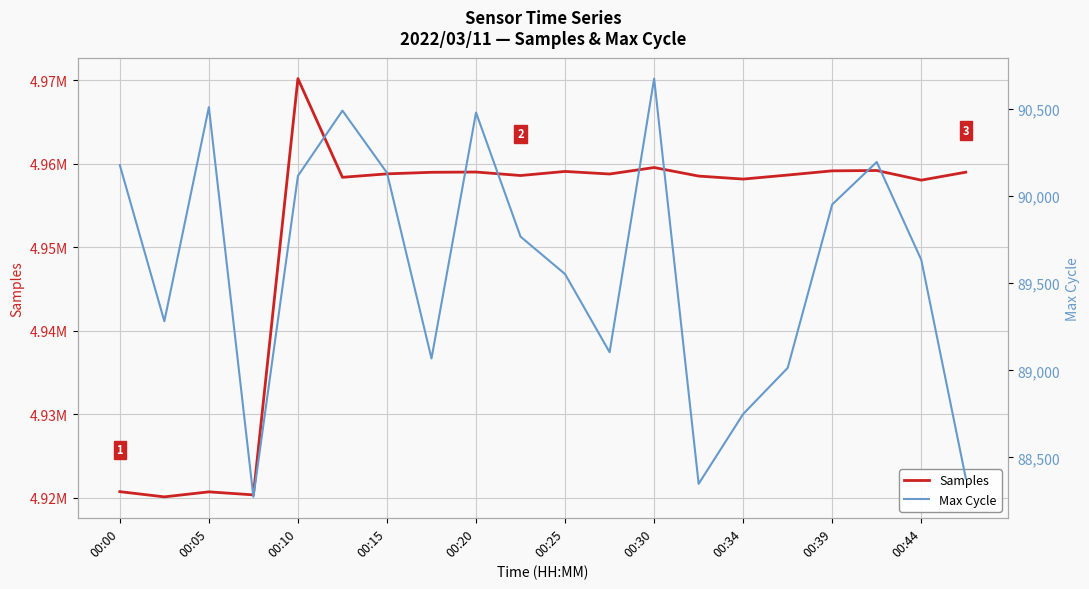

True or false: Max Cycle and Samples cross at least once.

False